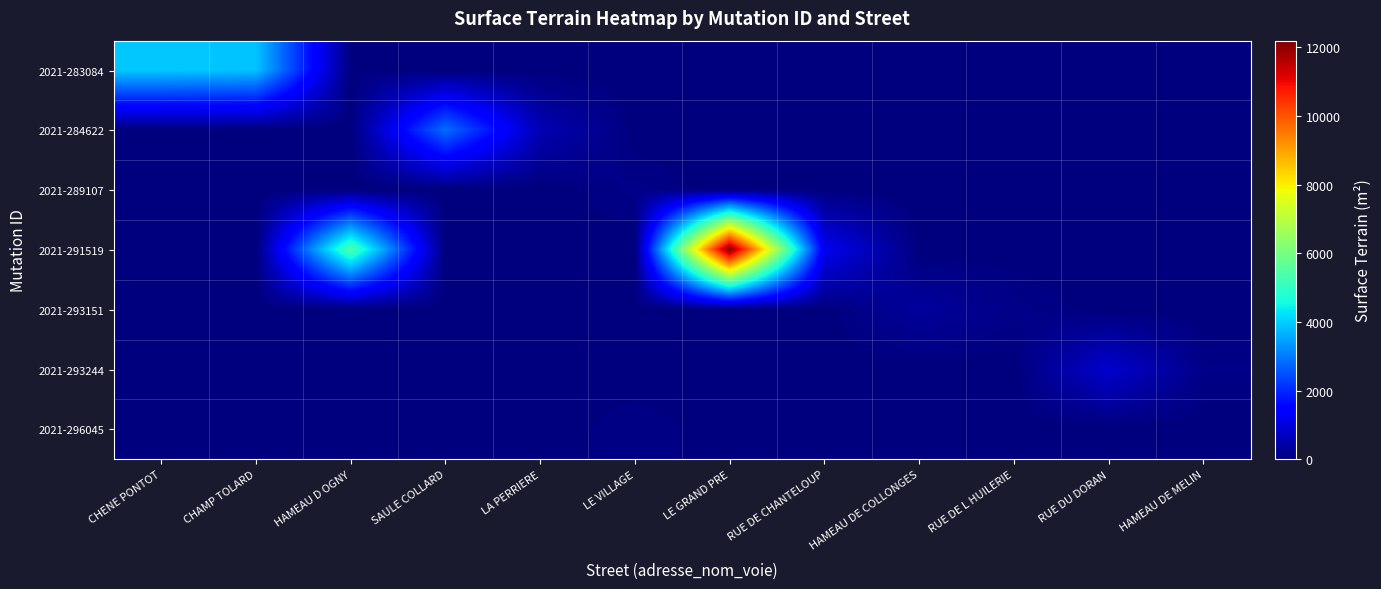

At how many categories does at least one series exceed 1919?

5